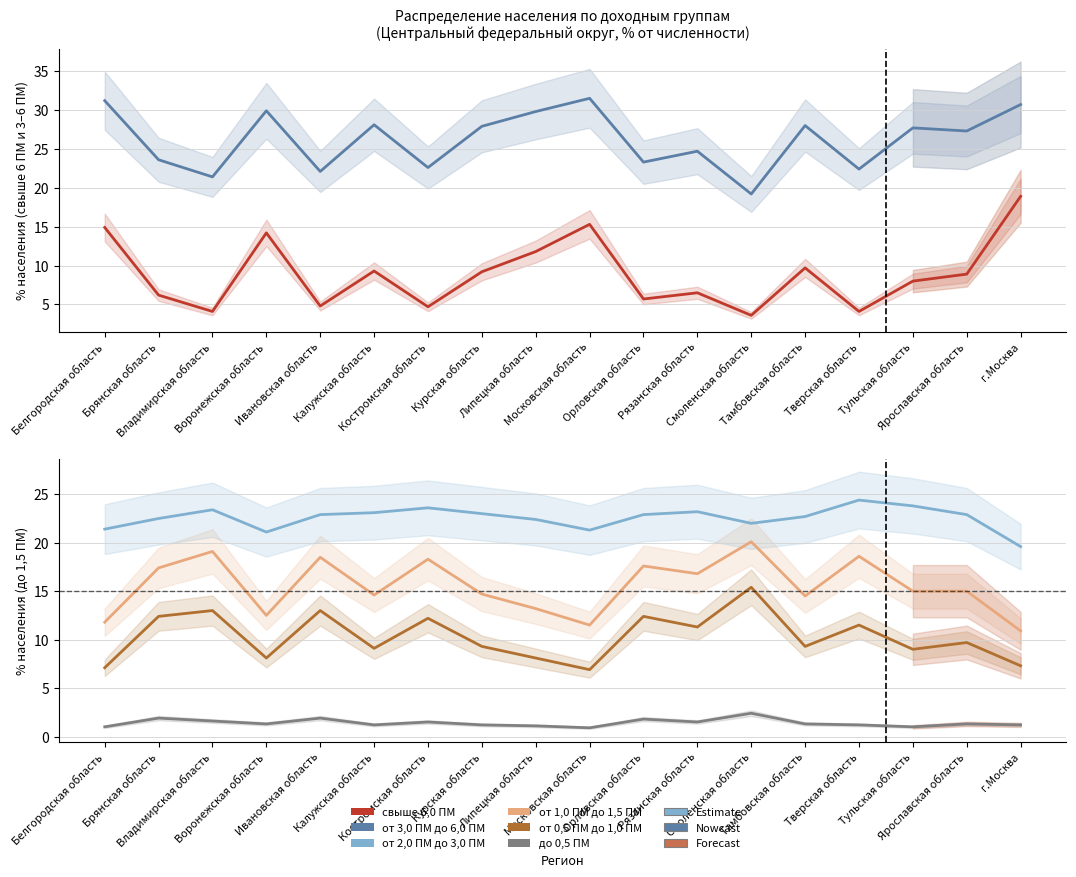

The от 0,5 ПМ до 1,0 ПМ series shows 21.2 at Костромская область. True or false?

False